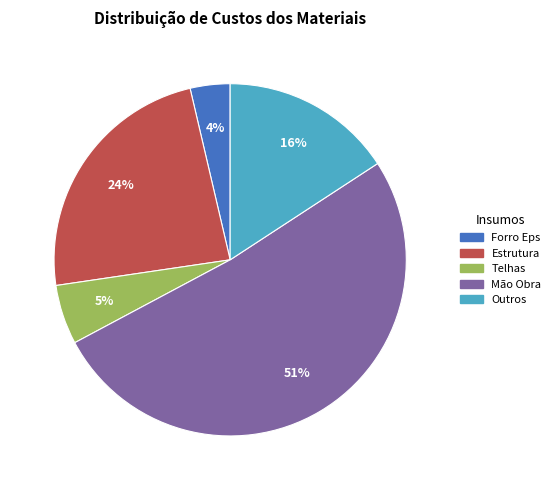

To the nearest percent, what is the average slice percentage?

20%